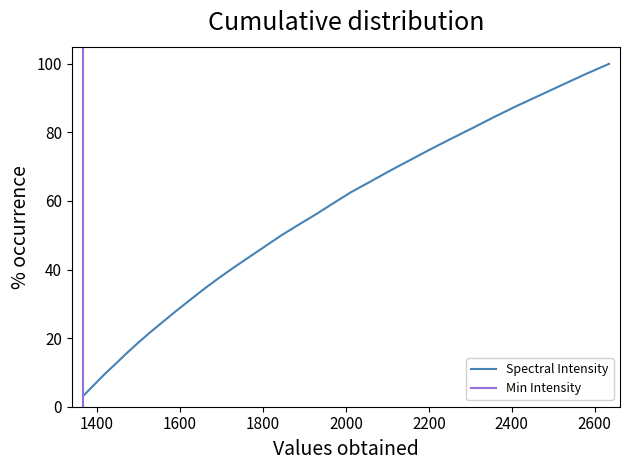

What is the highest value of the Spectral Intensity series?

100.0